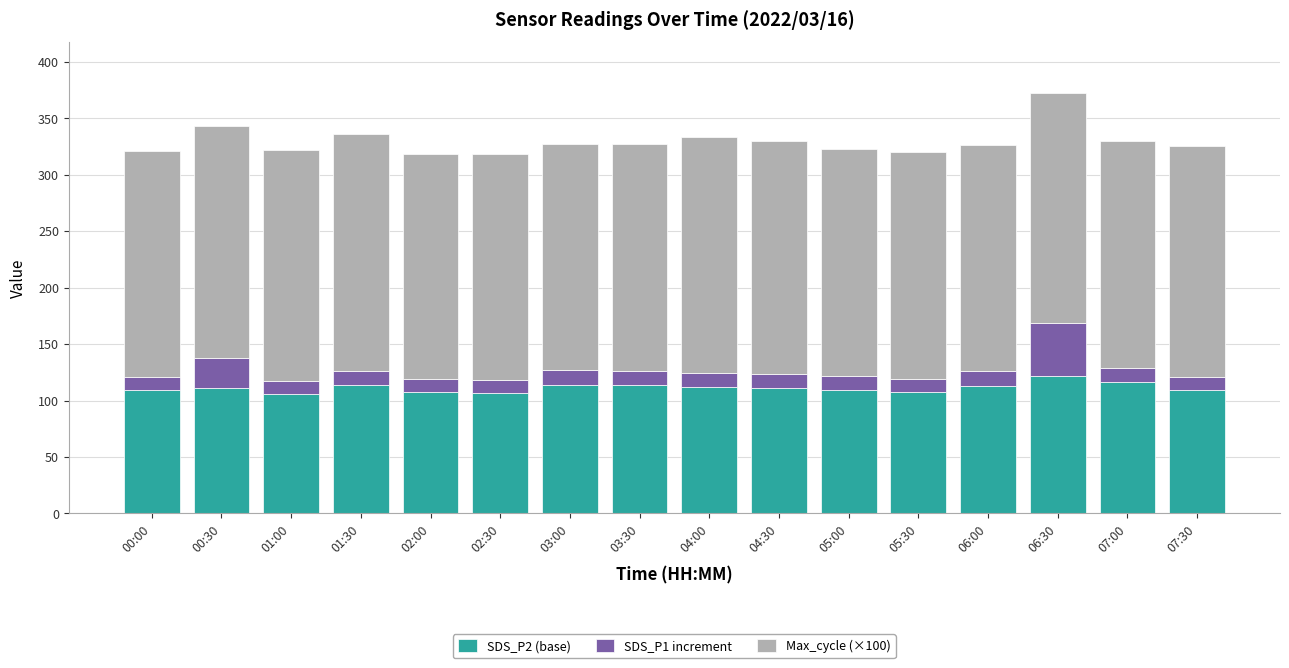

What is the highest value of the SDS_P2 (base) series?

121.8